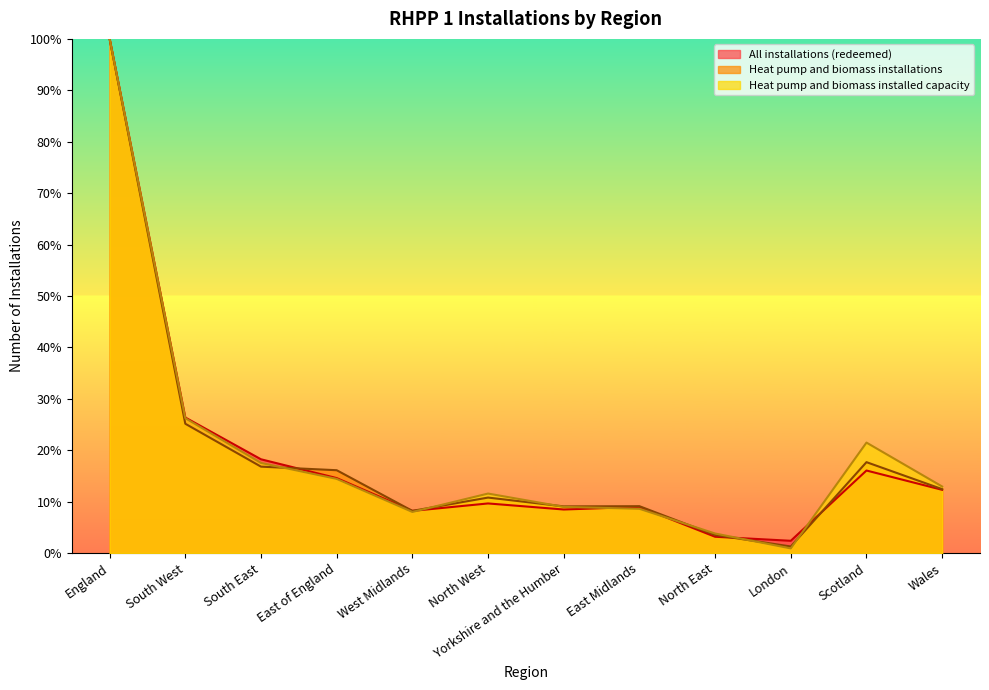

Reading left to right, extract all data points from this chart.

All installations (redeemed): 100.0	26.4	18.2	14.6	8.2	9.6	8.5	9.0	3.2	2.4	16.0	12.3
Heat pump and biomass installations: 100.0	25.1	16.8	16.1	8.2	10.8	9.1	9.1	3.5	1.3	17.7	12.4
Heat pump and biomass installed capacity: 100.0	26.2	17.5	14.4	8.0	11.6	9.0	8.6	3.8	0.9	21.5	12.9